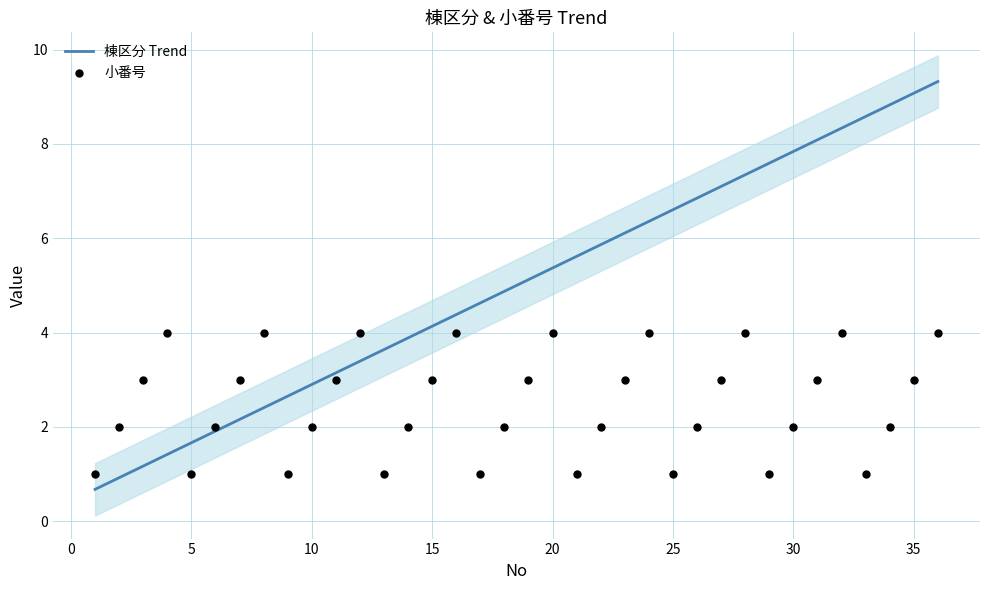

Which series contains the highest Y value?

棟区分 Trend